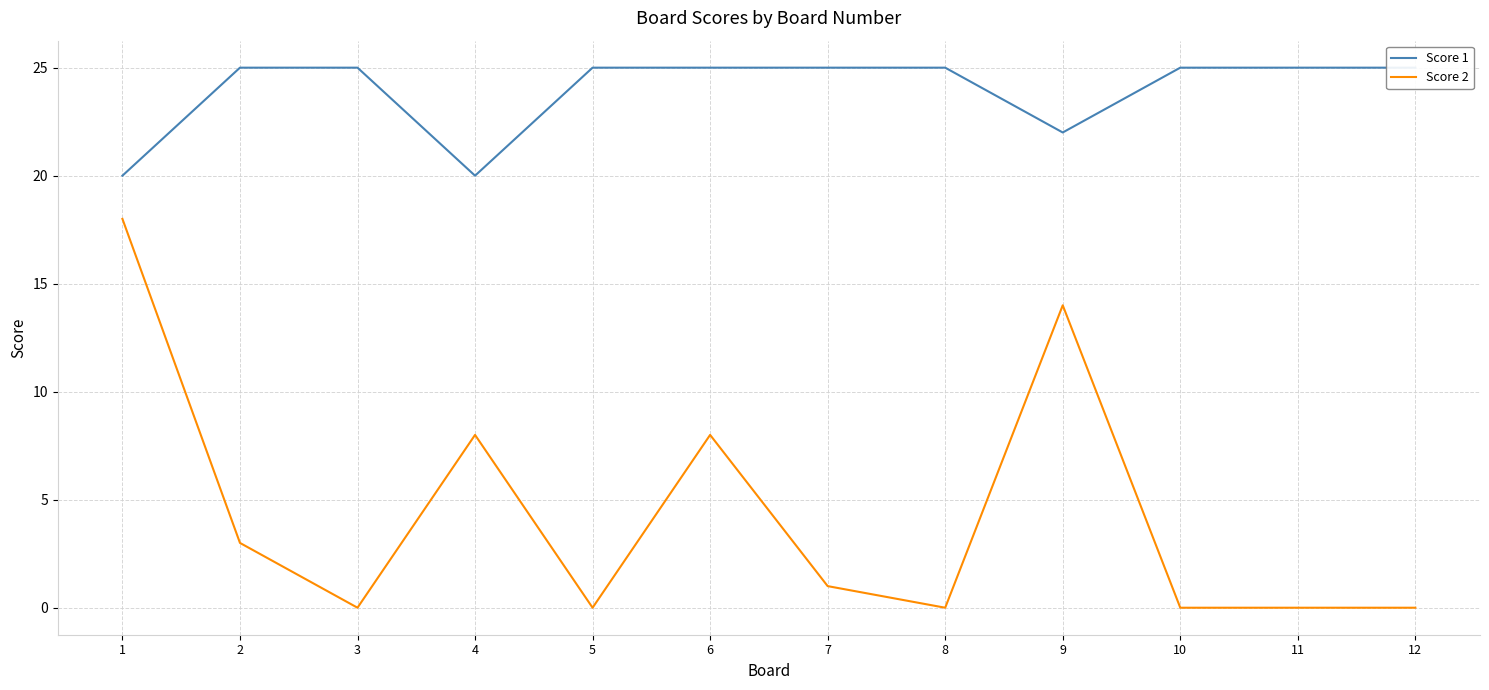

Which series changed the most between 2 and 6?

Score 2